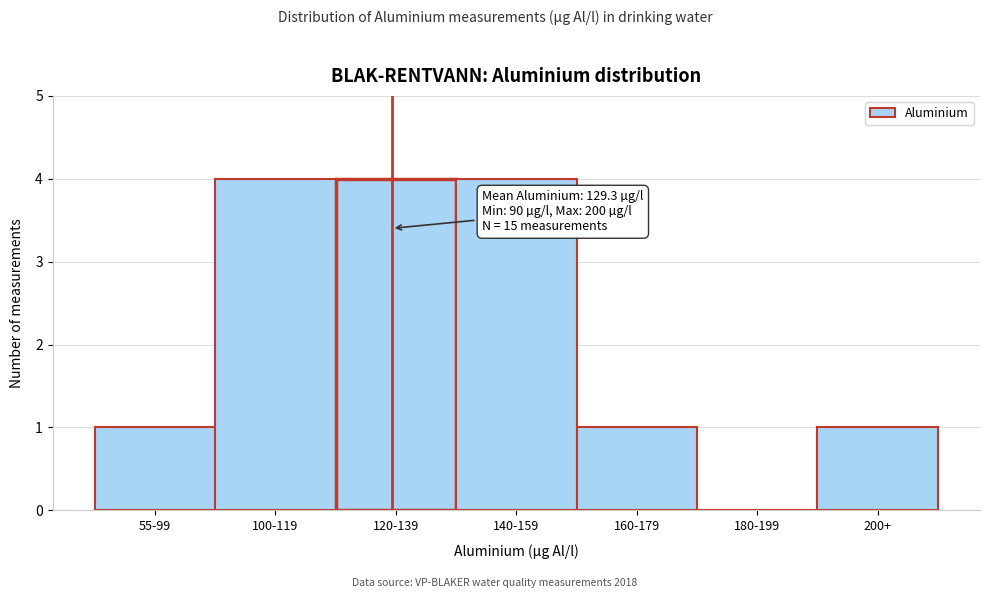

Reading right to left, extract all data points from this chart.

200+=1	180-199=0	160-179=1	140-159=4	120-139=4	100-119=4	55-99=1